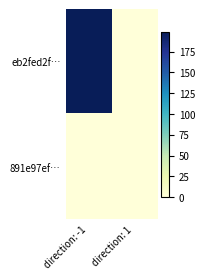

Between direction: 1 and direction: -1, which is larger?

direction: -1